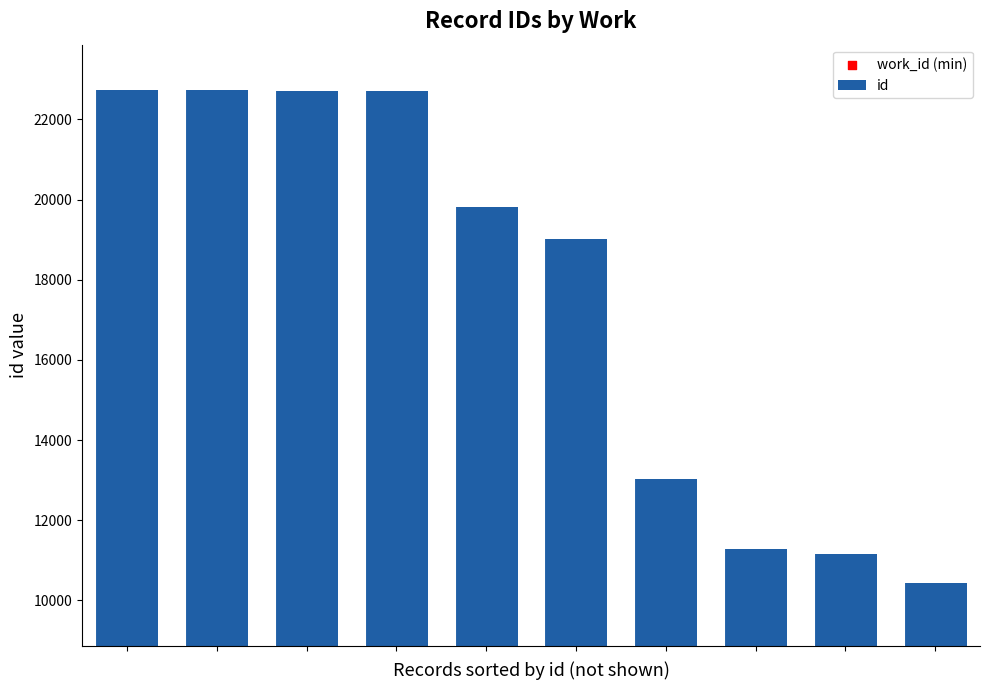

What are all the series names shown in the legend?

id, work_id (min)